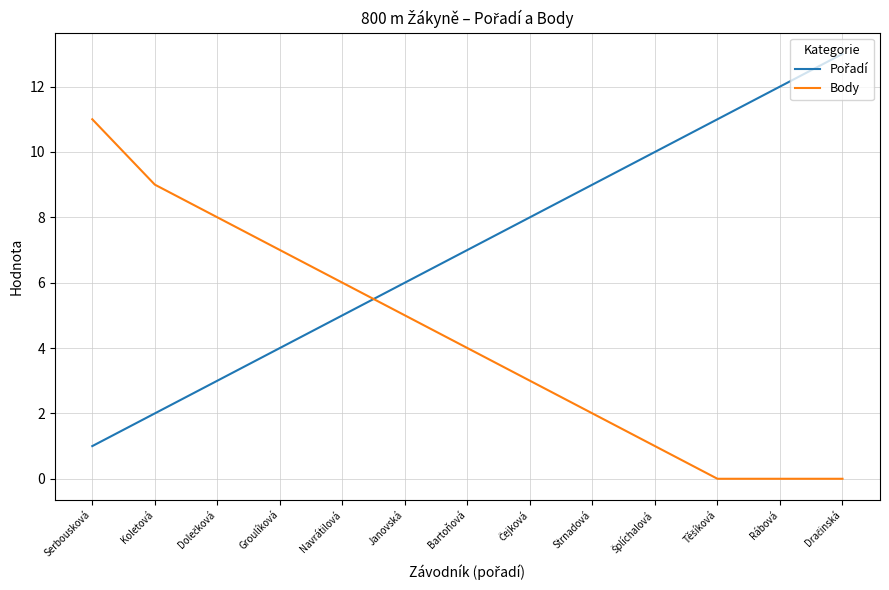

What position from the left is Koletová?

2